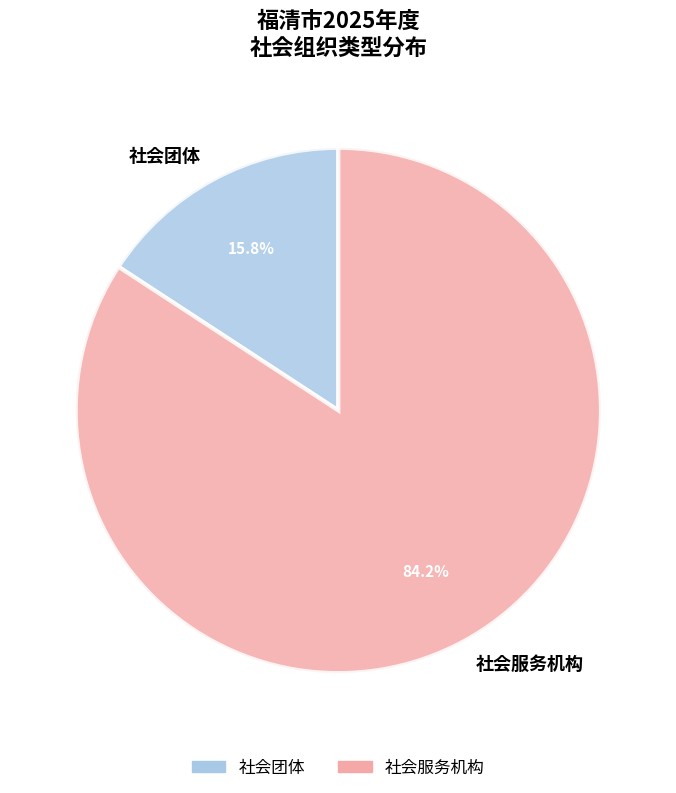

What is the largest slice in the pie chart?

社会服务机构